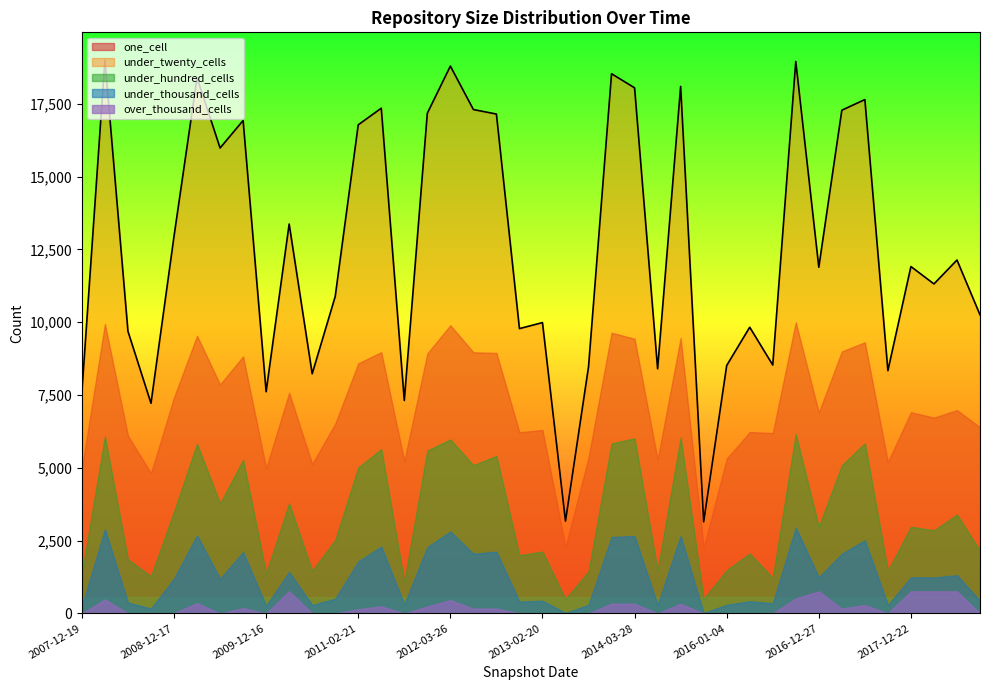

What position from the right is 2012-12-11?

21